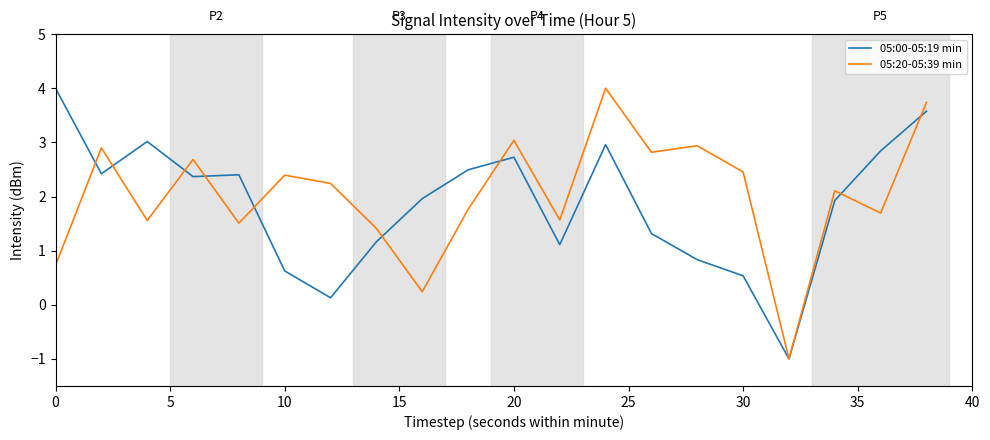

What is the maximum value for 05:00-05:19 min?

4.0